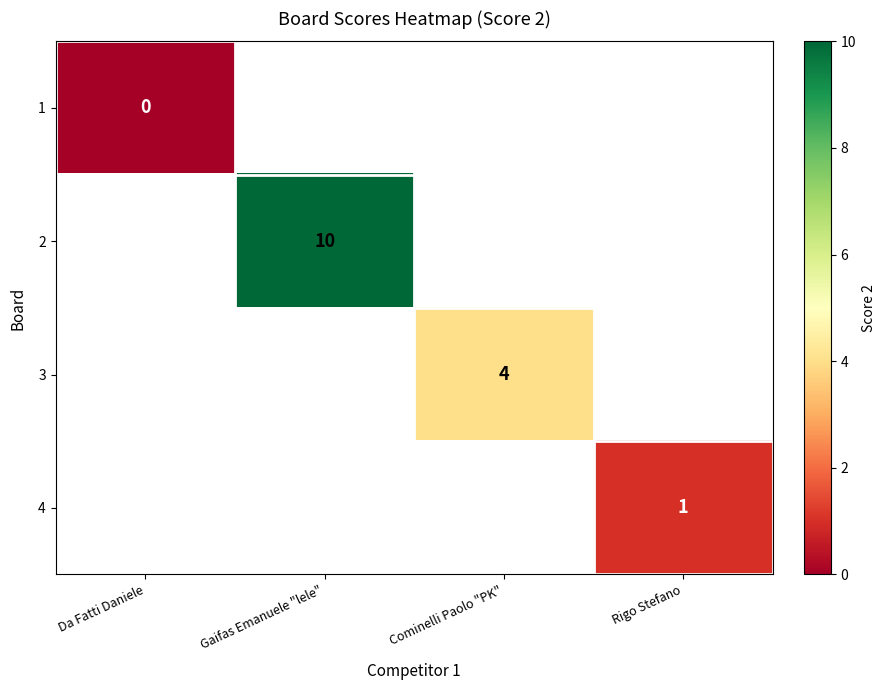

Is it true that 2 equals 10 at Gaifas Emanuele "lele"?

True